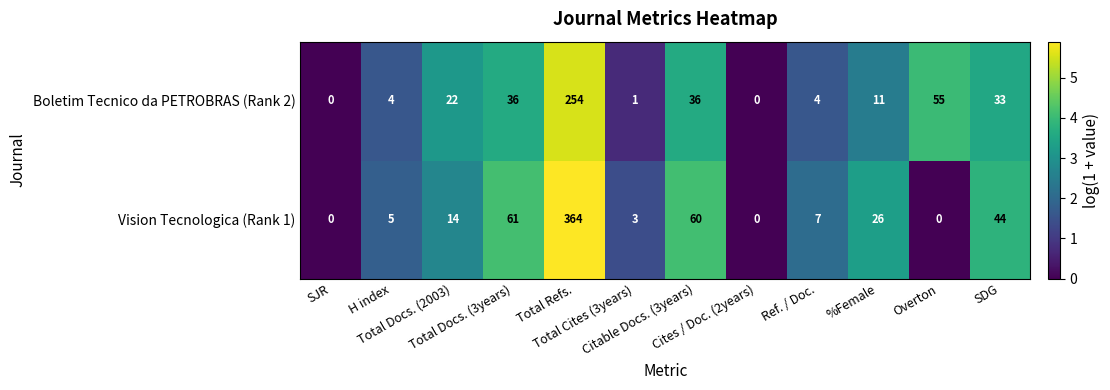

At which category does the chart reach its peak across all series?

Total Refs.